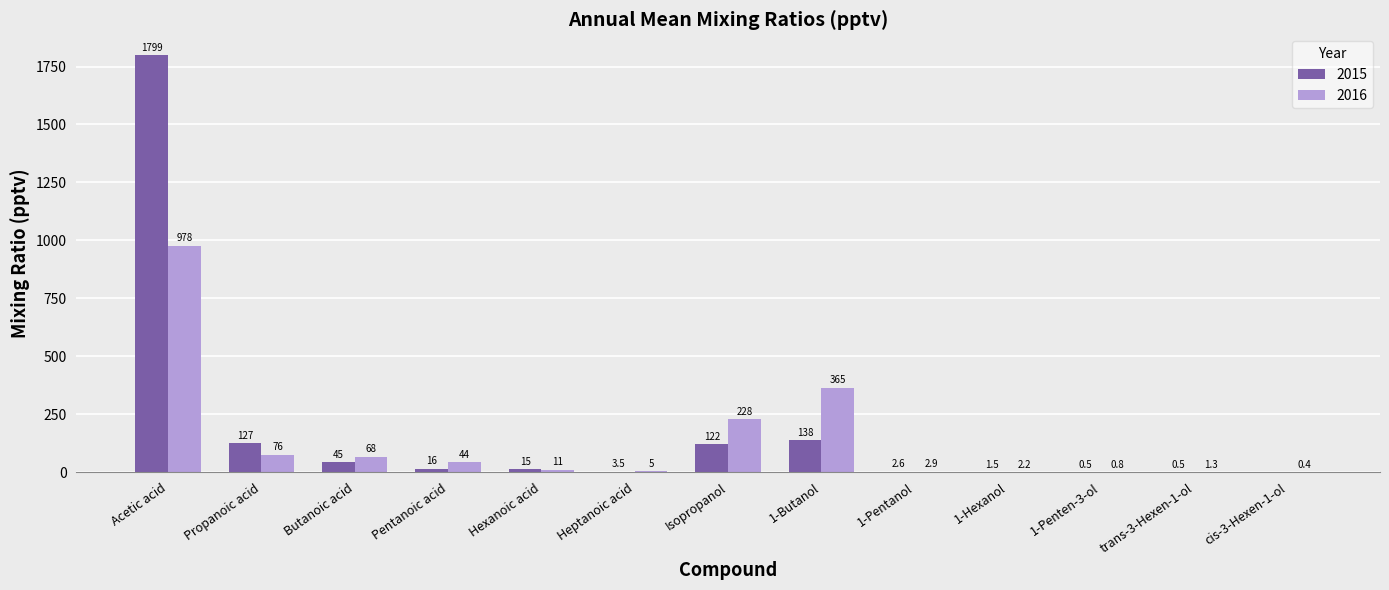

Is the value of 2016 at Hexanoic acid greater than the value of 2015 at 1-Penten-3-ol?

Yes